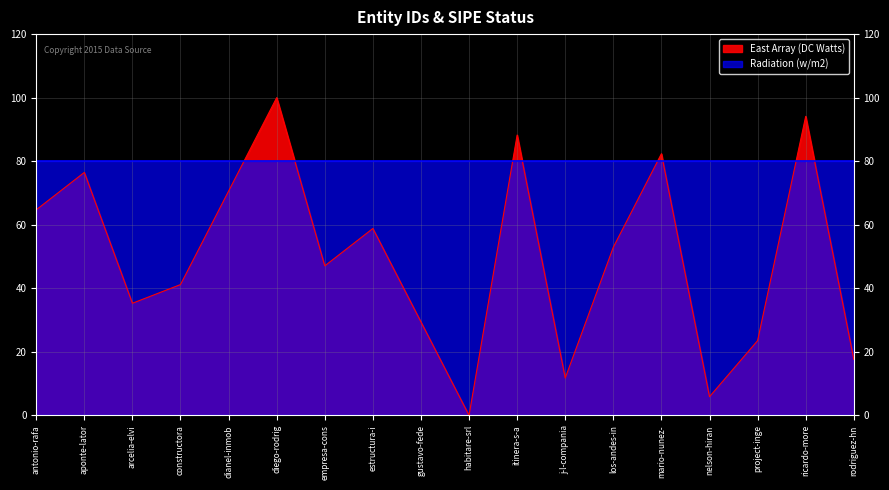

List the labels in order of value, smallest first.

habitare-srl, nelson-hiran, j-l-compania, rodriguez-hn, project-inge, gustavo-fede, arcelia-elvi, constructora, empresa-cons, los-andes-in, estructura-i, antonio-rafa, dianel-inmob, aponte-lator, mario-nunez-, itinera-s-a, ricardo-more, diego-rodrig